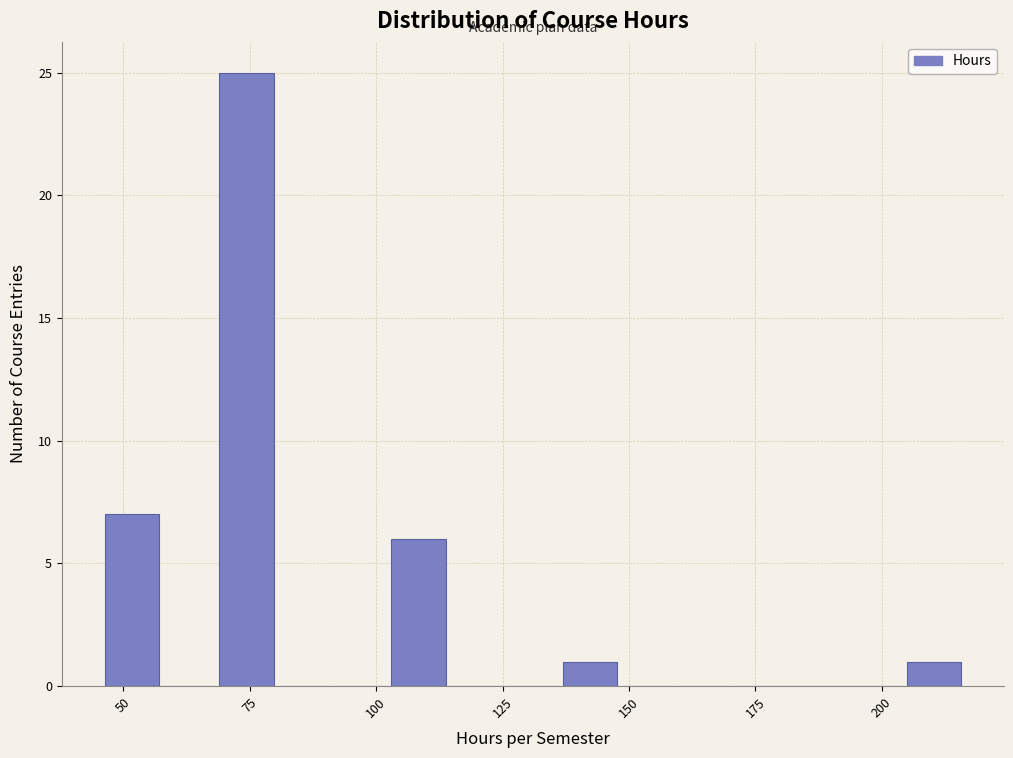

Around what value on the x-axis is the tallest bar? Give the approximate position of its centre, as read against the axis.

75